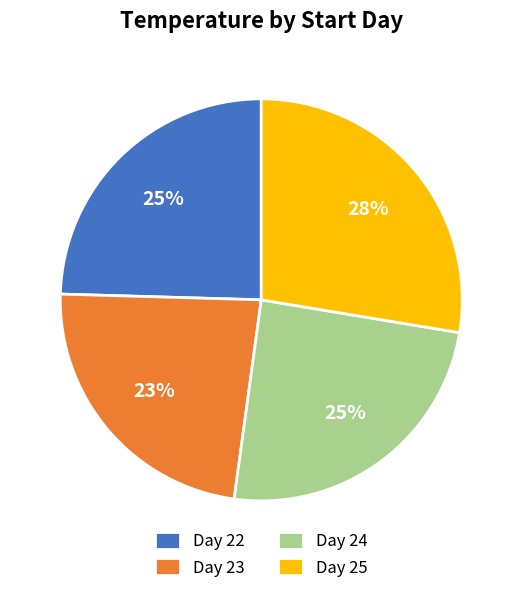

The Day 24 slice represents 25% of the pie. True or false?

True